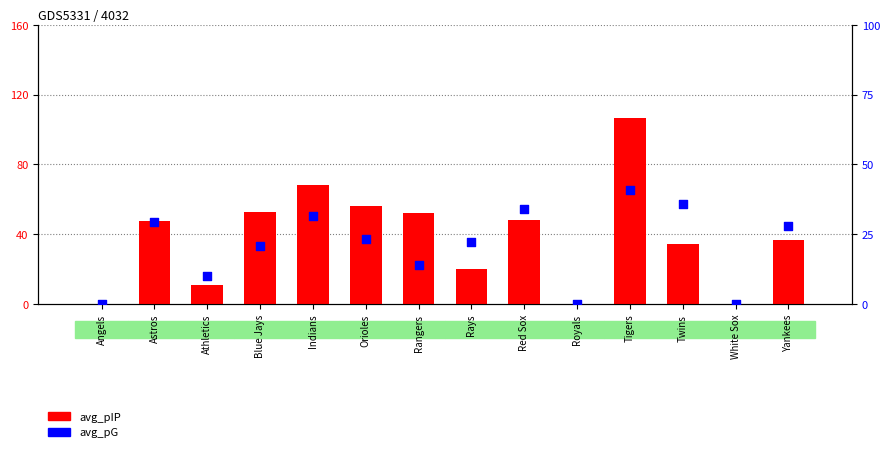

Which series has the largest total across all categories?

avg_pIP